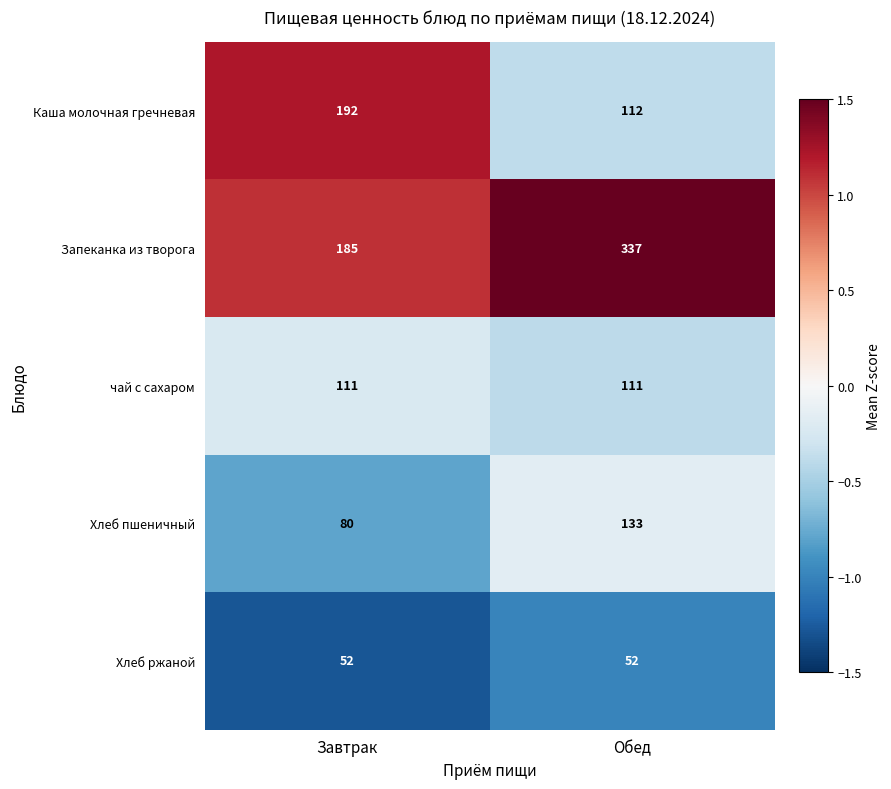

List the series in order of their peak value, highest first.

Запеканка из творога, Каша молочная гречневая, Хлеб пшеничный, чай с сахаром, Хлеб ржаной